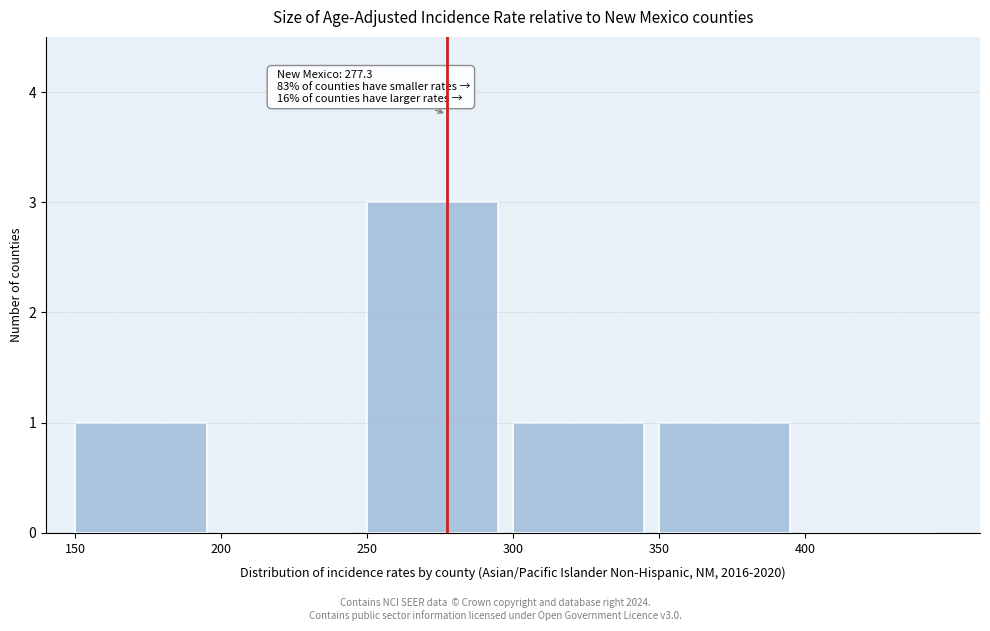

Which range on the x-axis has the tallest bar?

250 to 300